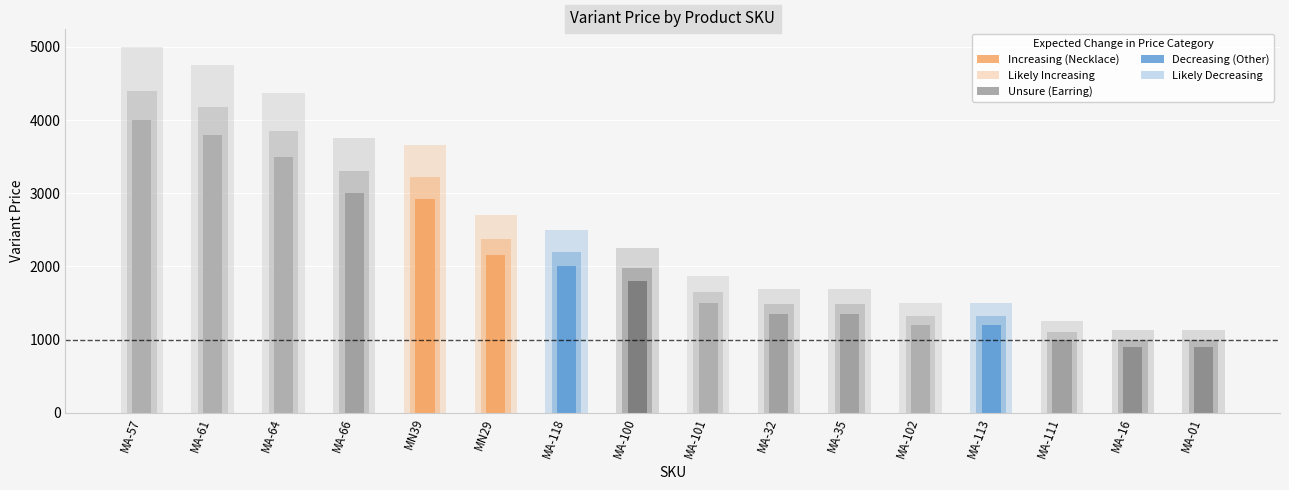

How many groups of bars are there?

16